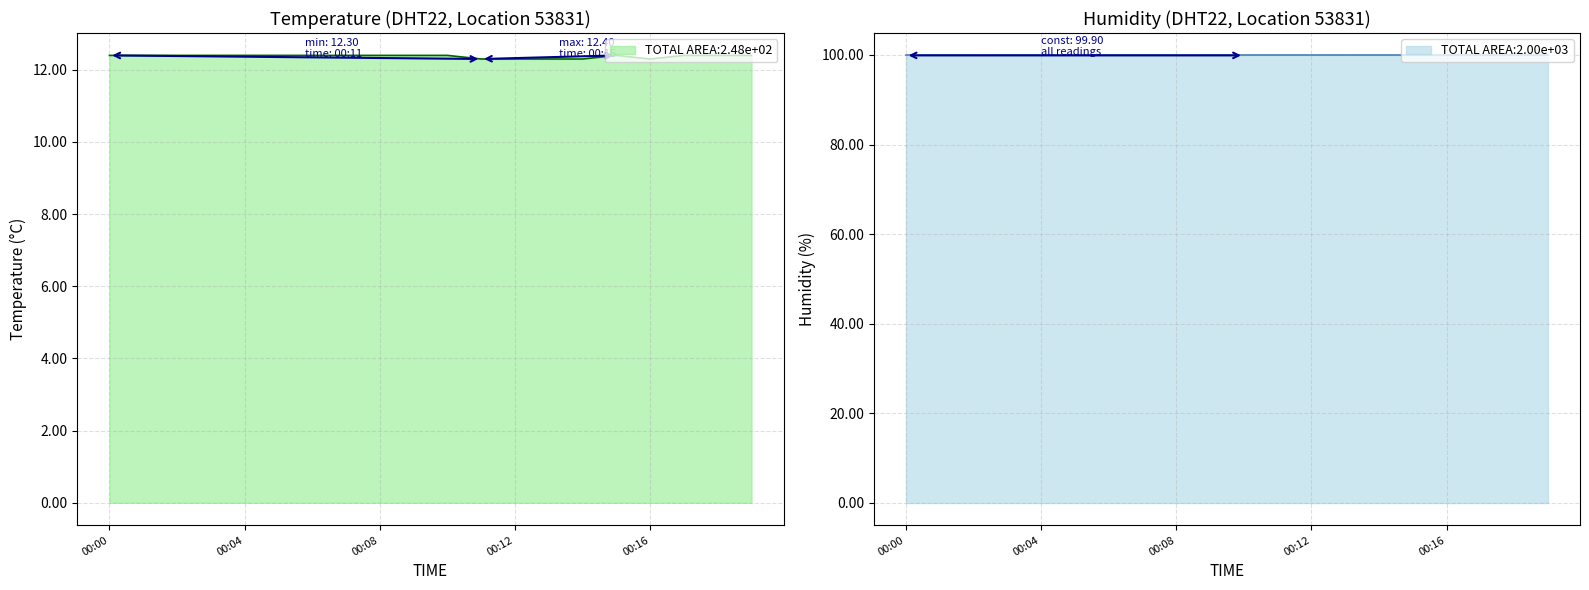

Which has a higher value, 00:10 or 00:02?

00:10